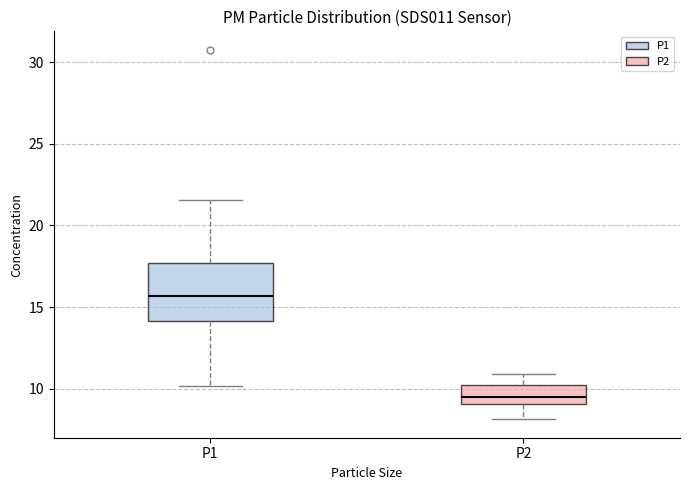

Reading left to right, read every box against the y-axis: the position of its median line, the range the box covers, and the ends of its whiskers. The values are not printed on the chart, so give them approximately, as read against the axis.

P1: median 15.5, box 14.0 to 17.5, whiskers 10.0 to 21.5
P2: median 9.5, box 9.0 to 10.5, whiskers 8.0 to 11.0